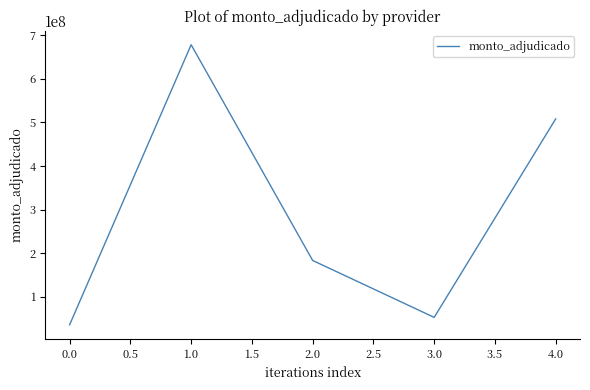

Read the value at 1.0, to the nearest 50.

678138750